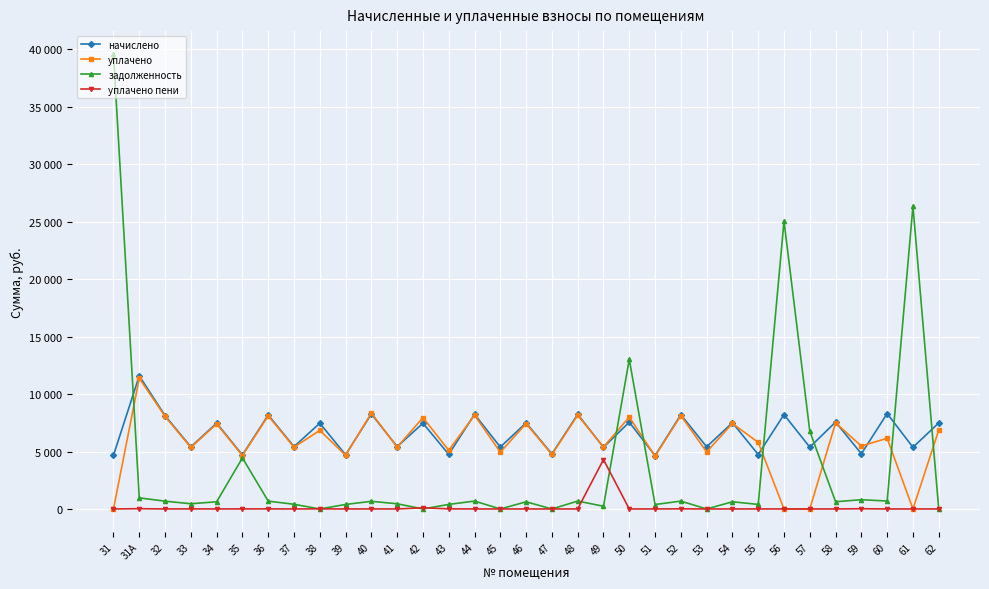

True or false: уплачено пени and начислено cross at least once.

False